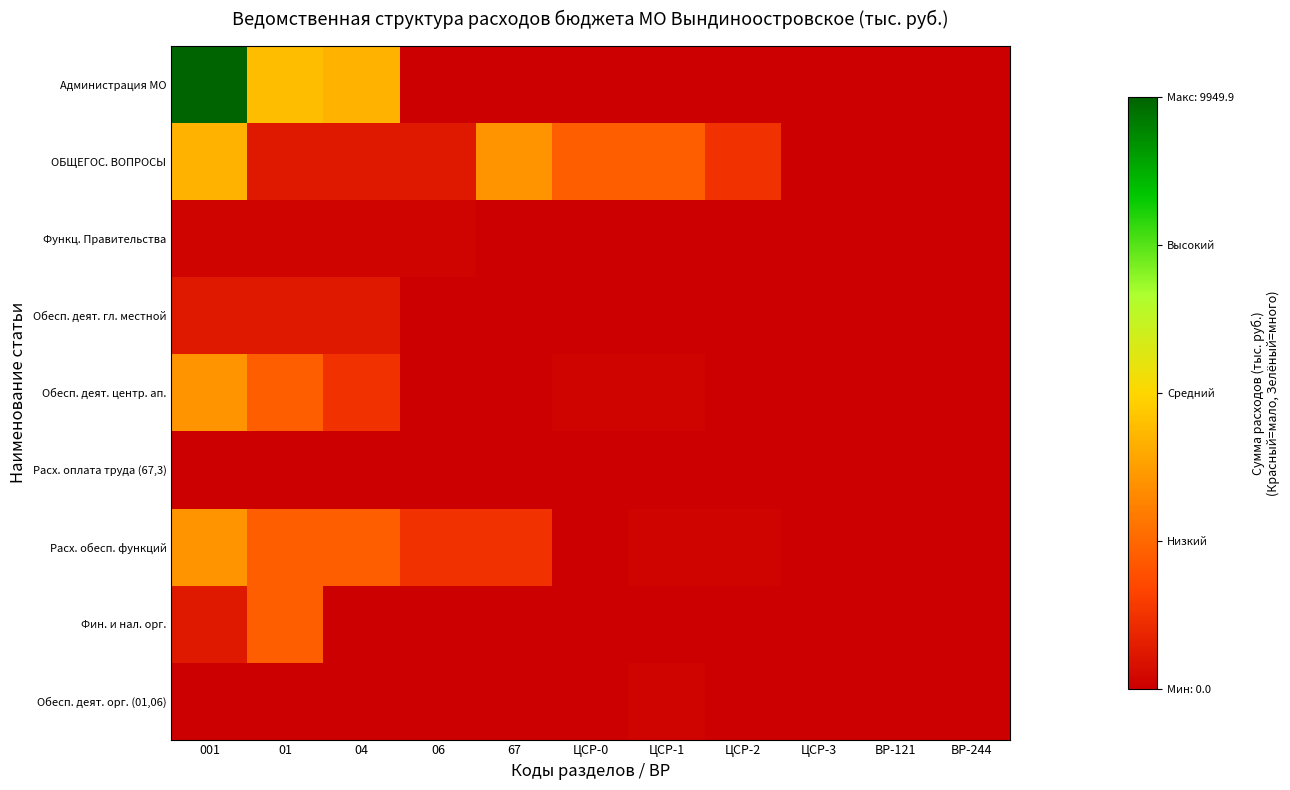

At which category is the sum across all series the highest?

001